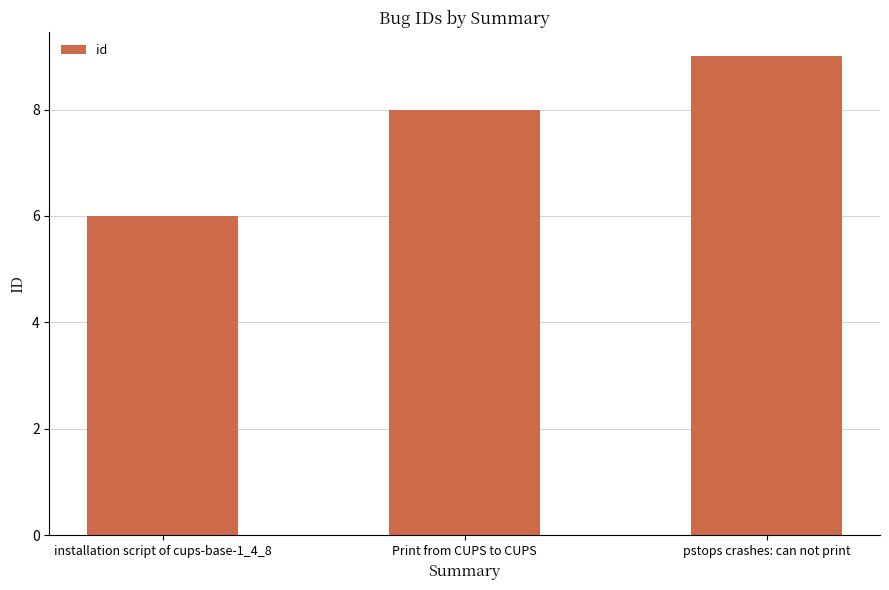

How many categories are shown in the chart?

3